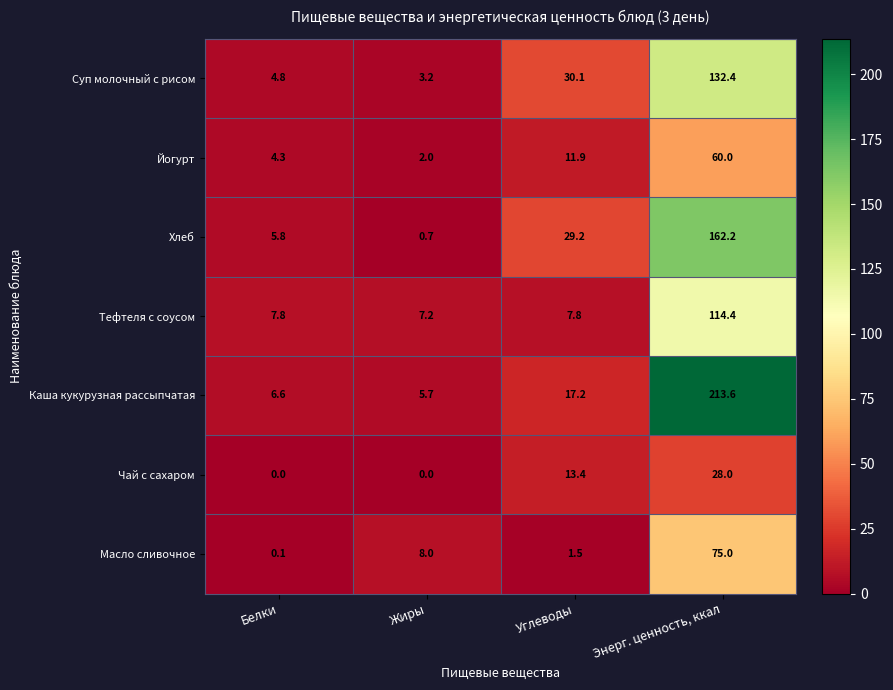

What is the average value of the Йогурт series?

19.6